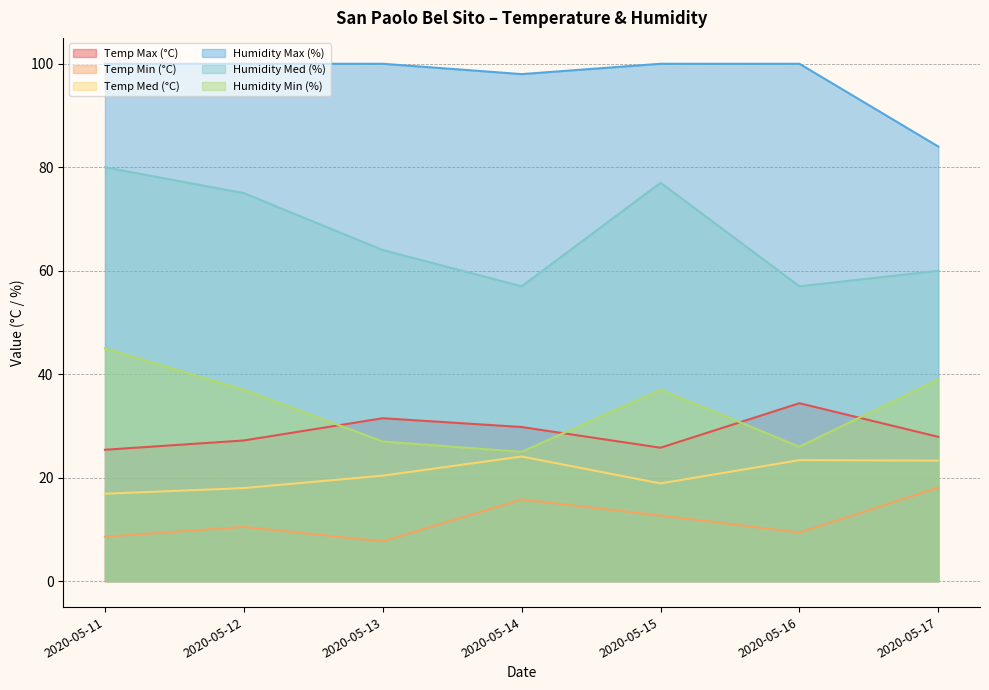

How many interior local valleys does the Humidity Med (%) series have?

2